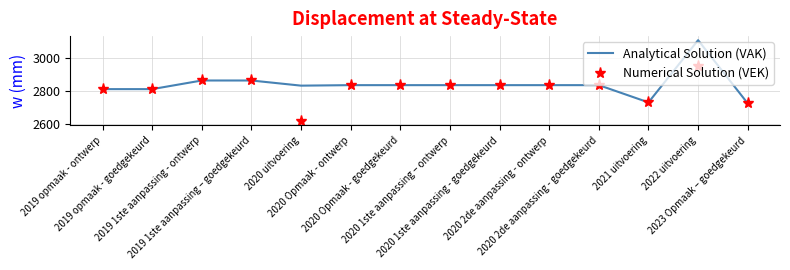

What is the greatest value displayed?

3105